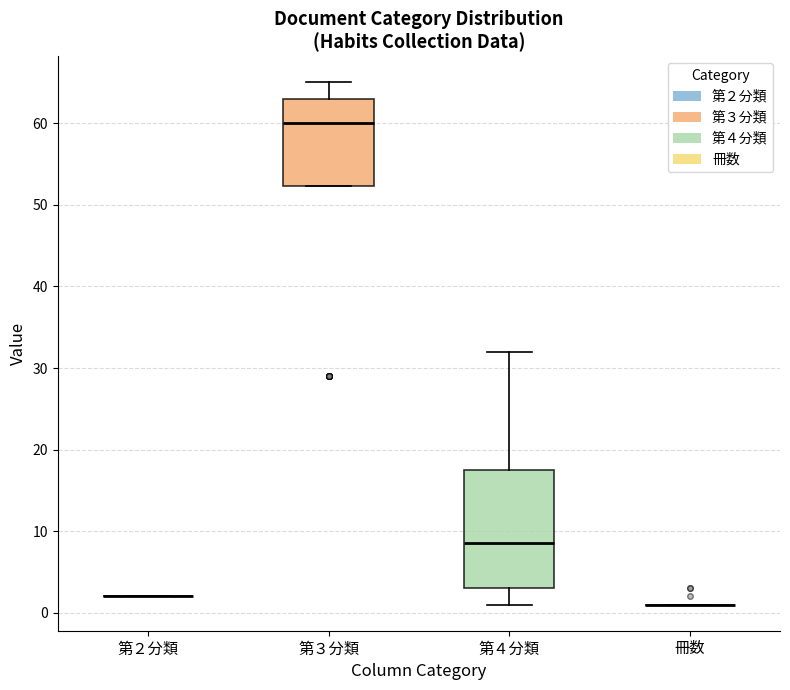

Which box is the tallest, from its lower edge to its upper edge?

第４分類